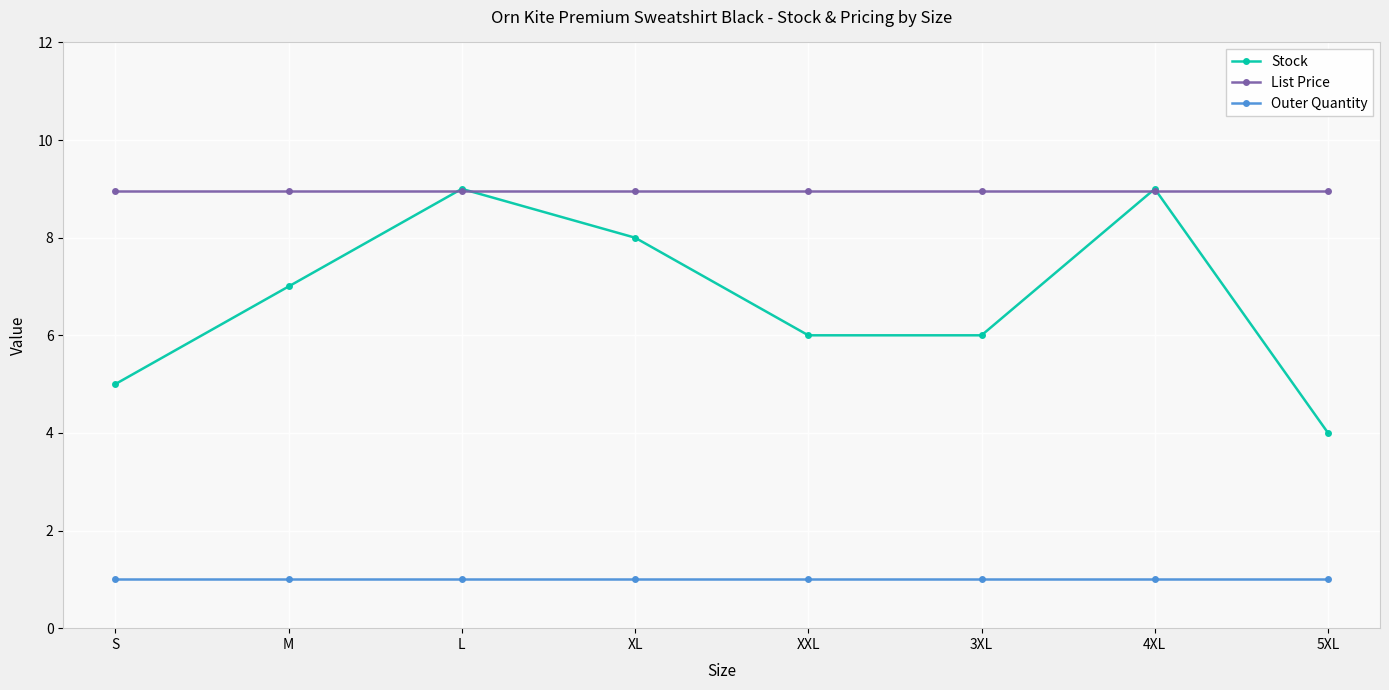

Is it true that Outer Quantity equals 1.7 at L?

False